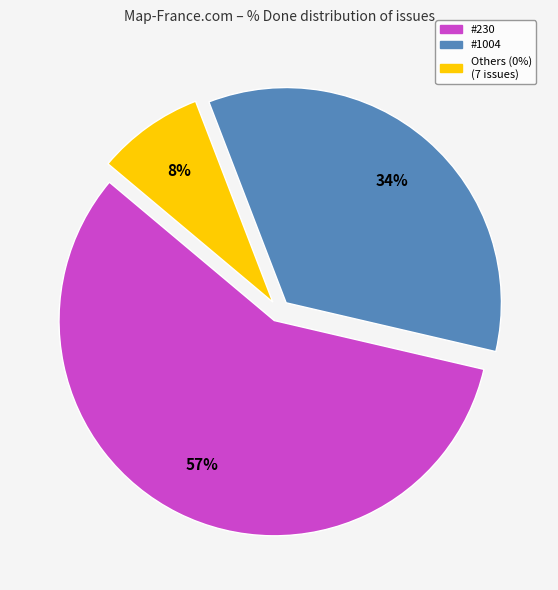

Which slice is the largest?

#230